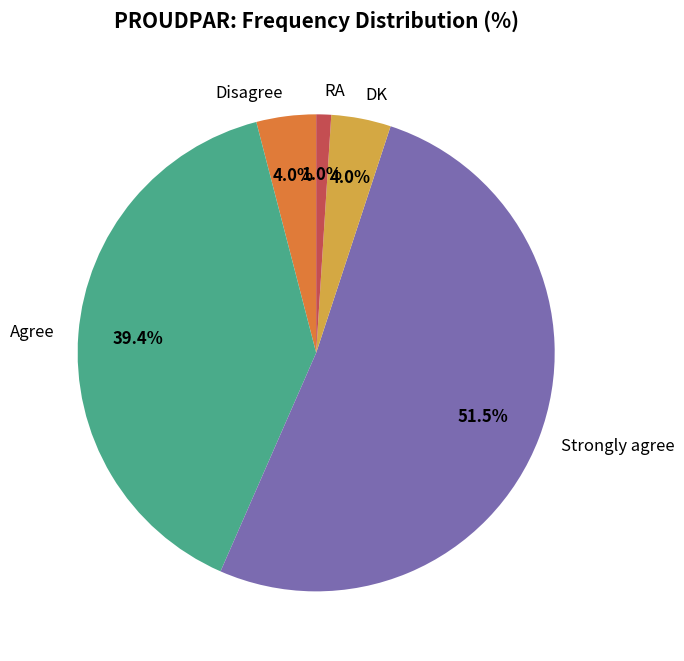

Which category has the biggest portion of the pie?

Strongly agree